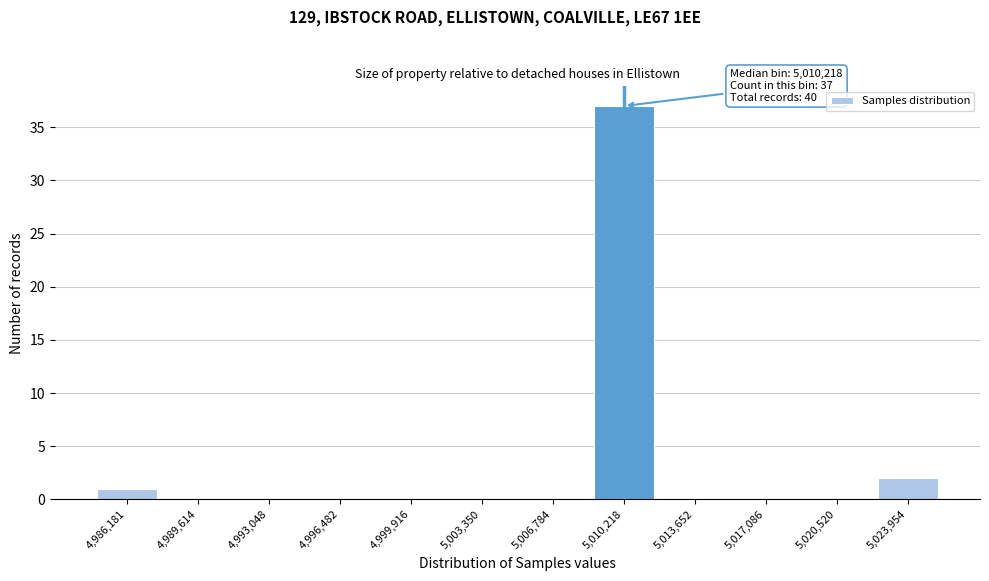

Reading left to right, transcribe all the data shown in this chart.

4,986,181=1	4,989,614=0	4,993,048=0	4,996,482=0	4,999,916=0	5,003,350=0	5,006,784=0	5,010,218=37	5,013,652=0	5,017,086=0	5,020,520=0	5,023,954=2